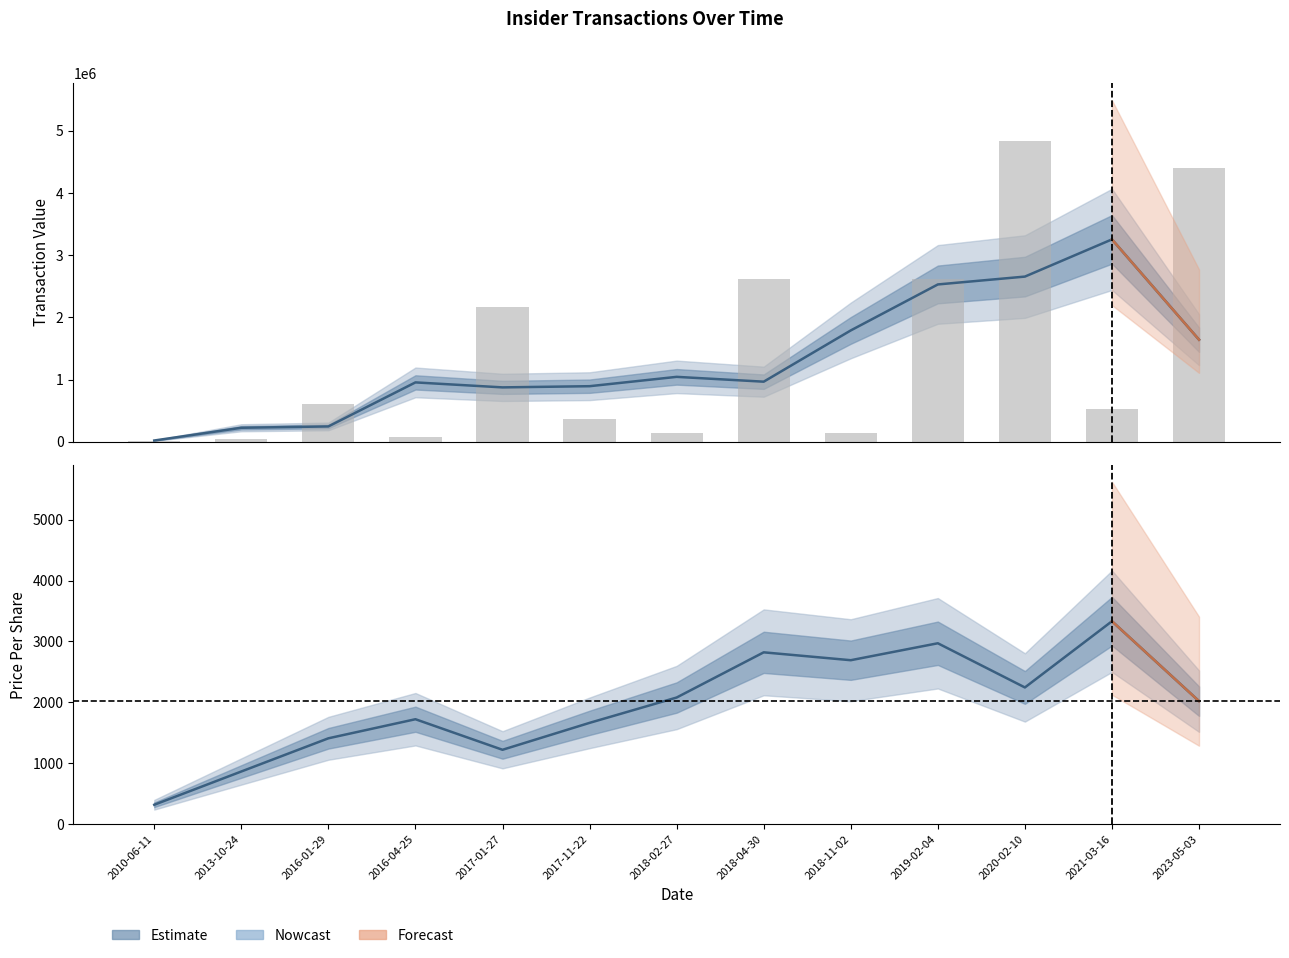

Is it true that transactionShares equals 69.2 at 2018-02-27?

False